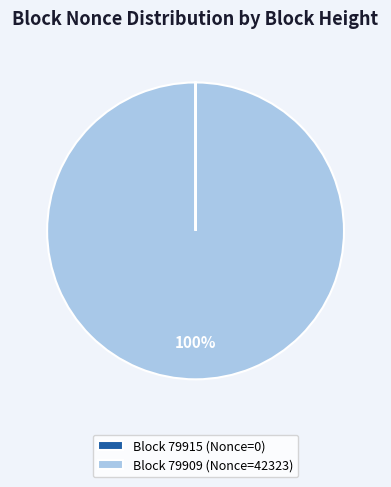

Which category has the biggest portion of the pie?

Block 79909 (Nonce=42323)